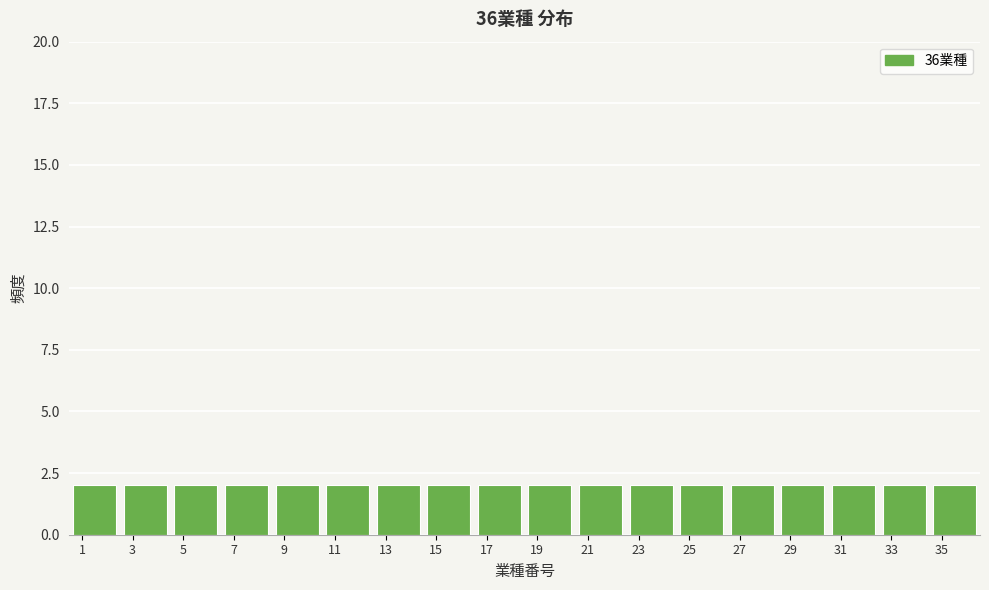

What is the height of the bar covering 6.5 to 8.5 on the x-axis? The values are not printed on the chart, so give them approximately, as read against the axis.

2